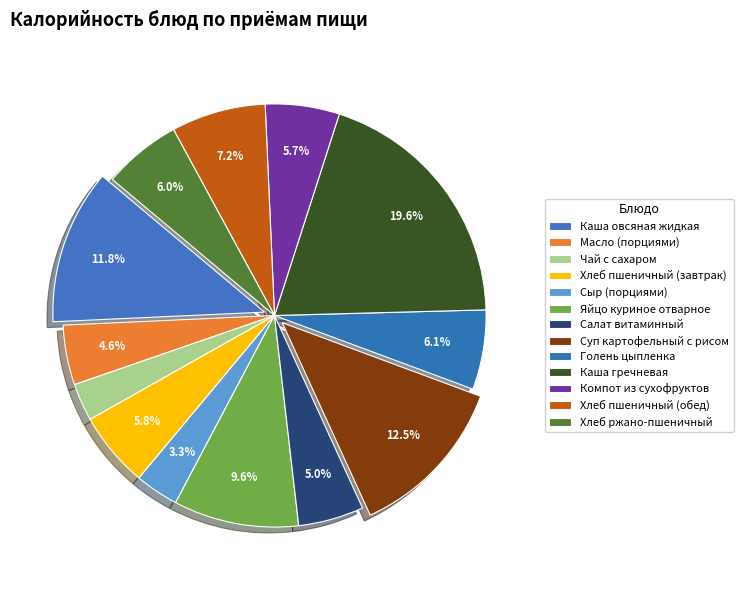

Which has a higher value, Хлеб пшеничный (обед) or Хлеб пшеничный (завтрак)?

Хлеб пшеничный (обед)